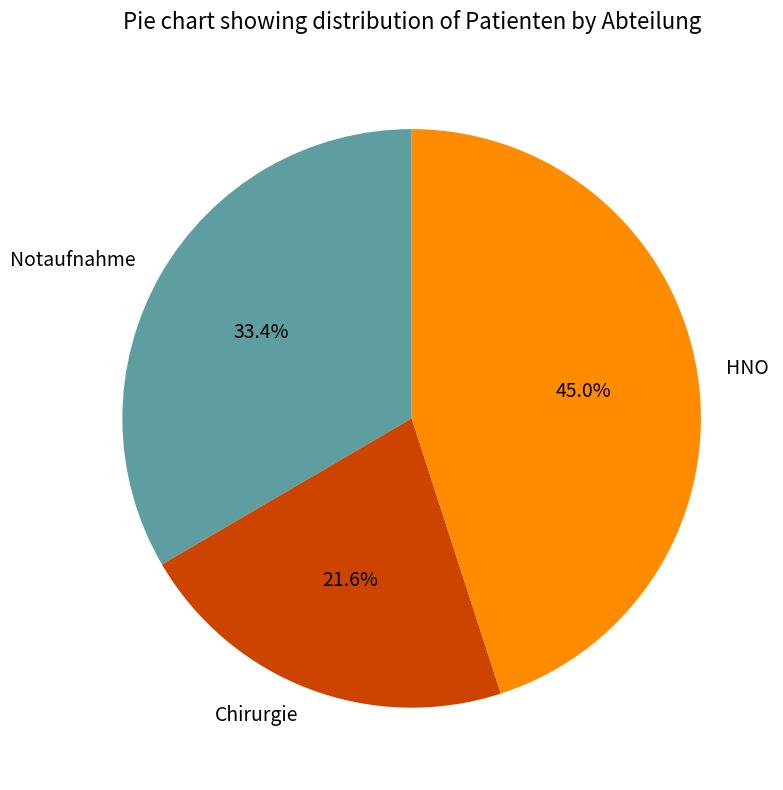

Does HNO represent more than half of the total?

No